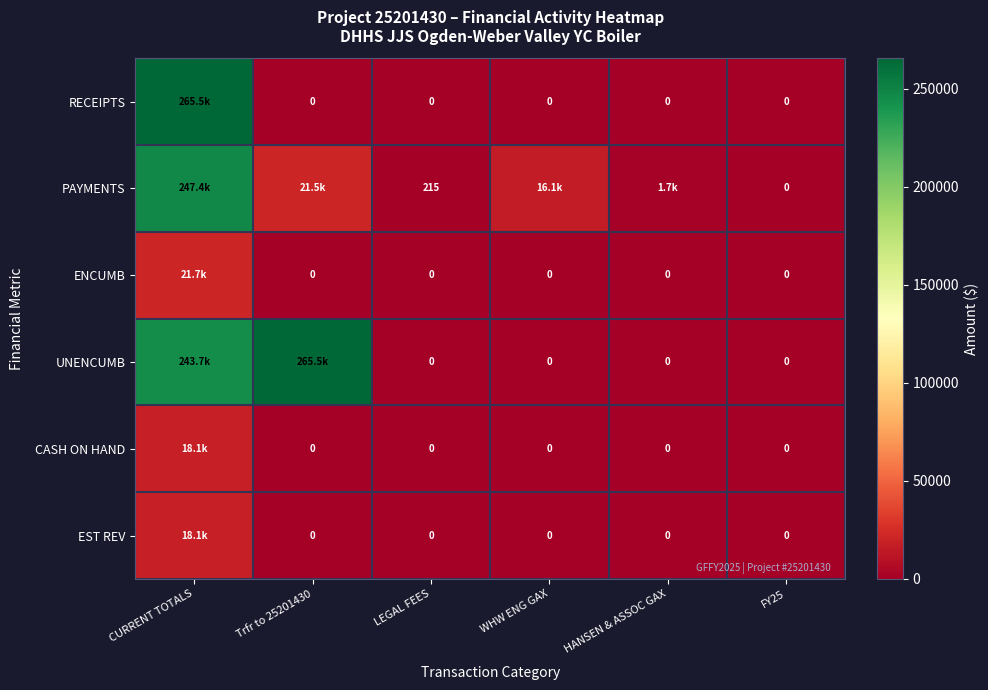

Count the number of data series in this chart.

6